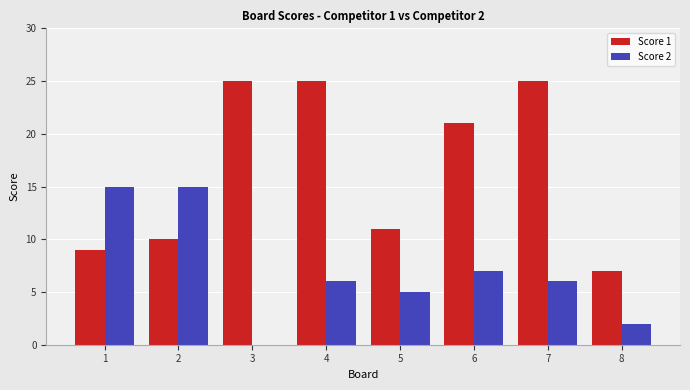

What is the maximum value for Score 2?

15